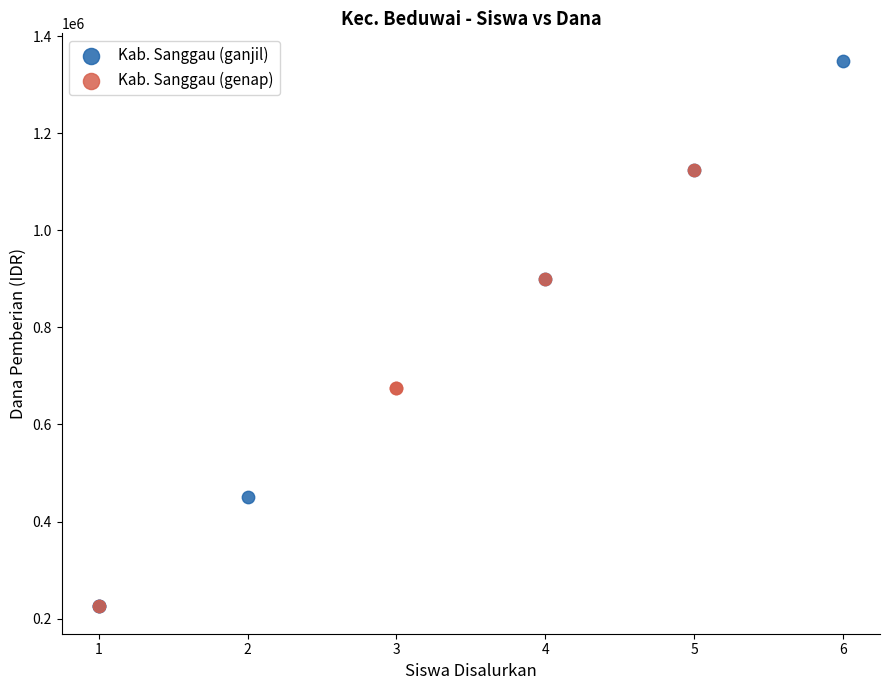

Which series has the widest spread of Y values?

Kab. Sanggau (ganjil)